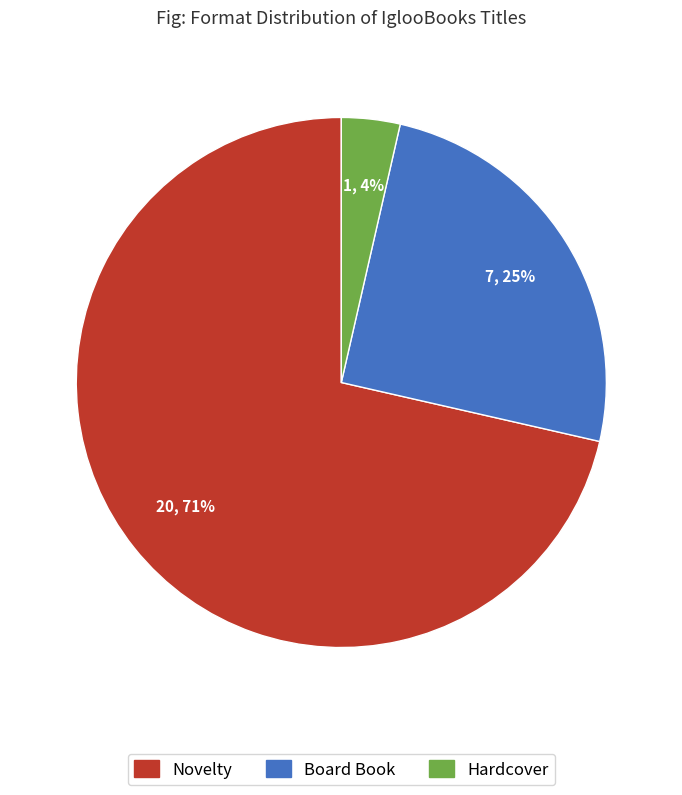

Which has a higher value, Hardcover or Board Book?

Board Book